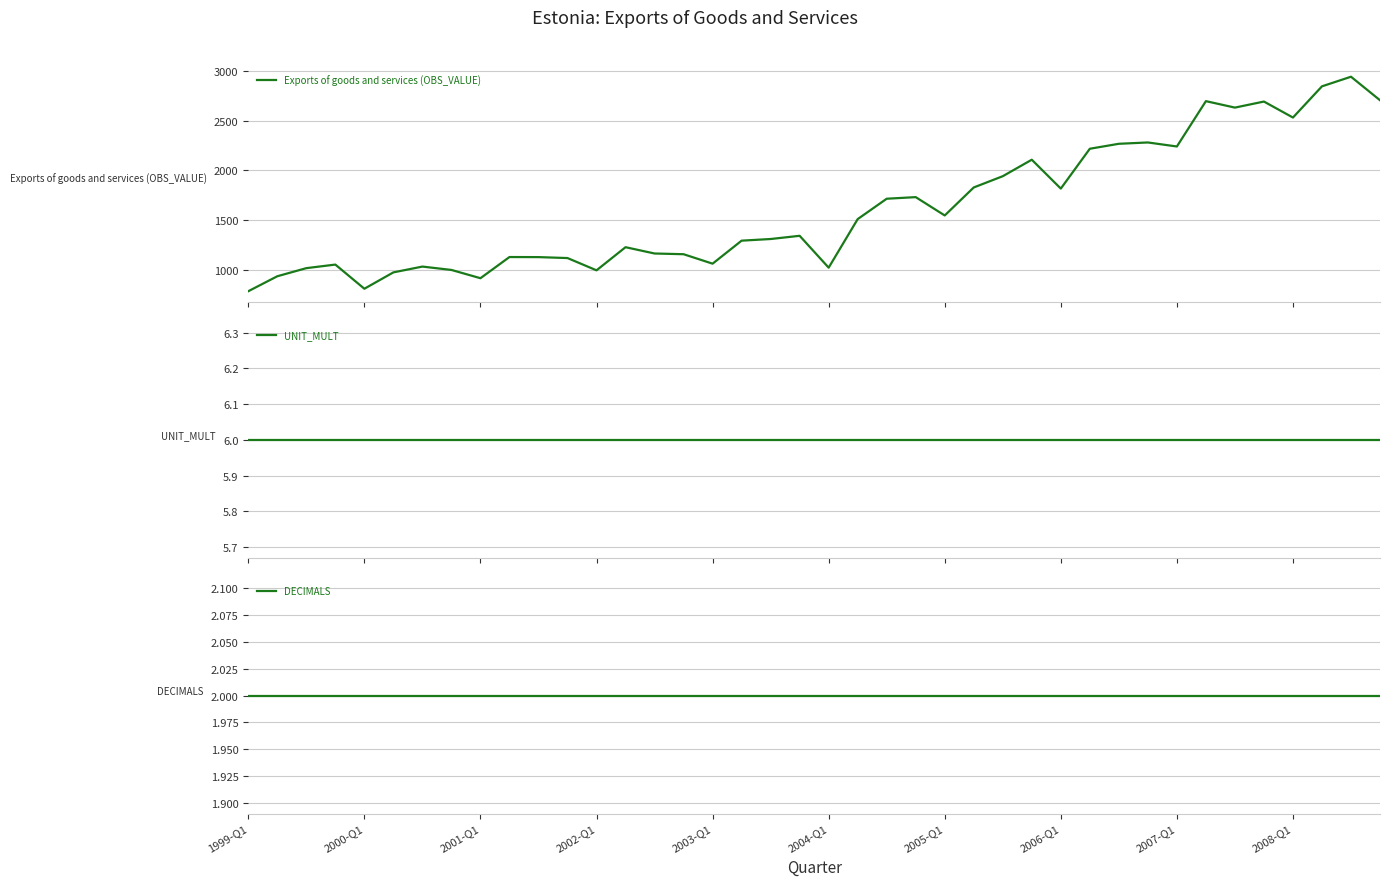

List the series in order of their peak value, highest first.

Exports of goods and services (OBS_VALUE), UNIT_MULT, DECIMALS